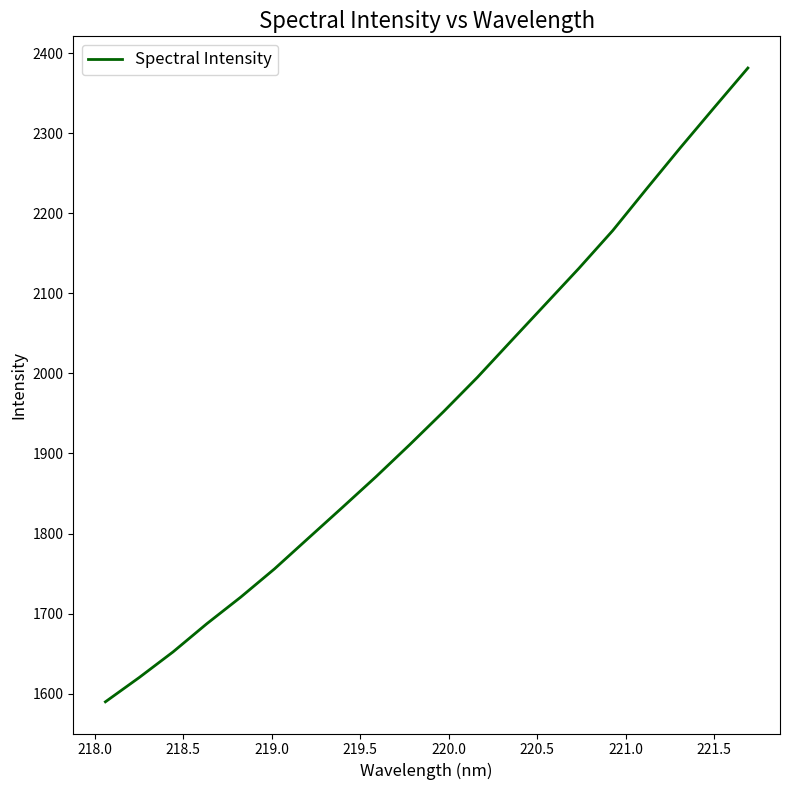

What is the difference between the maximum and minimum values?

791.7